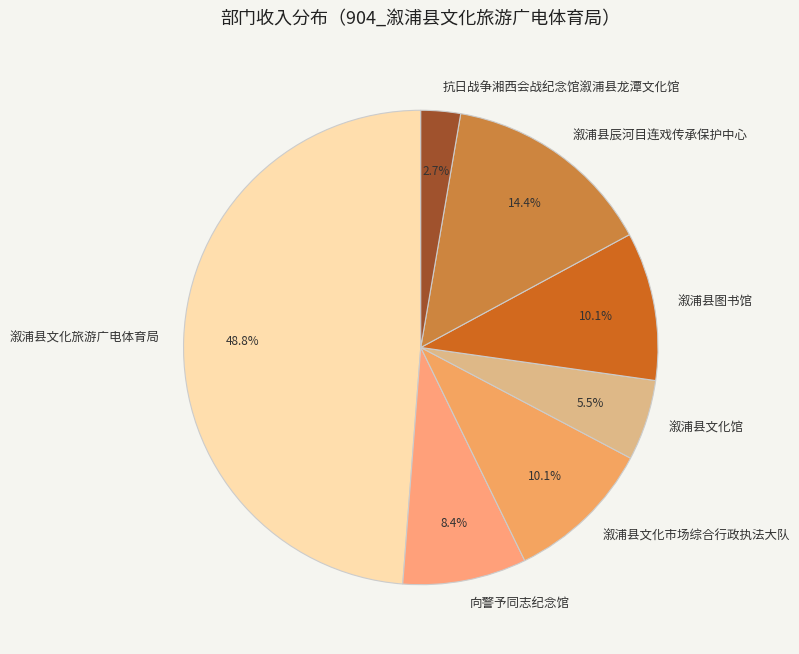

To the nearest percent, what portion does 溆浦县辰河目连戏传承保护中心 represent?

14%